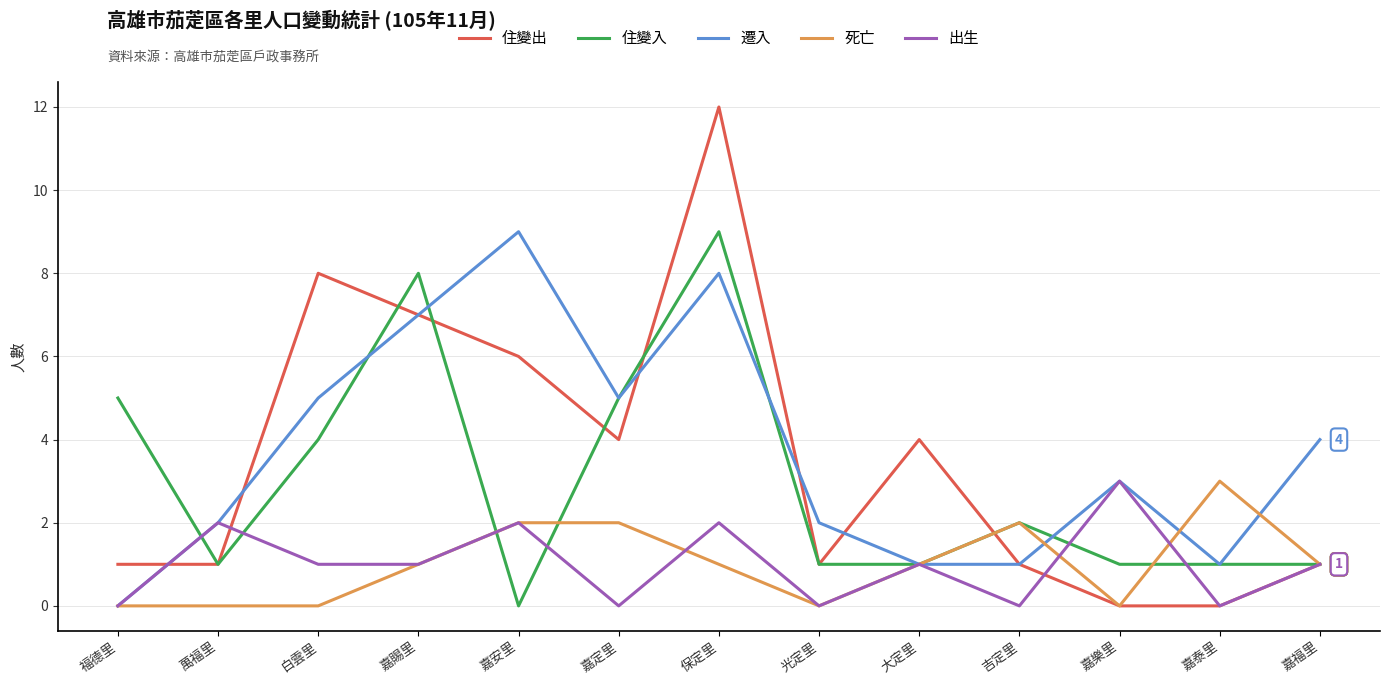

What is the highest value of the 死亡 series?

3